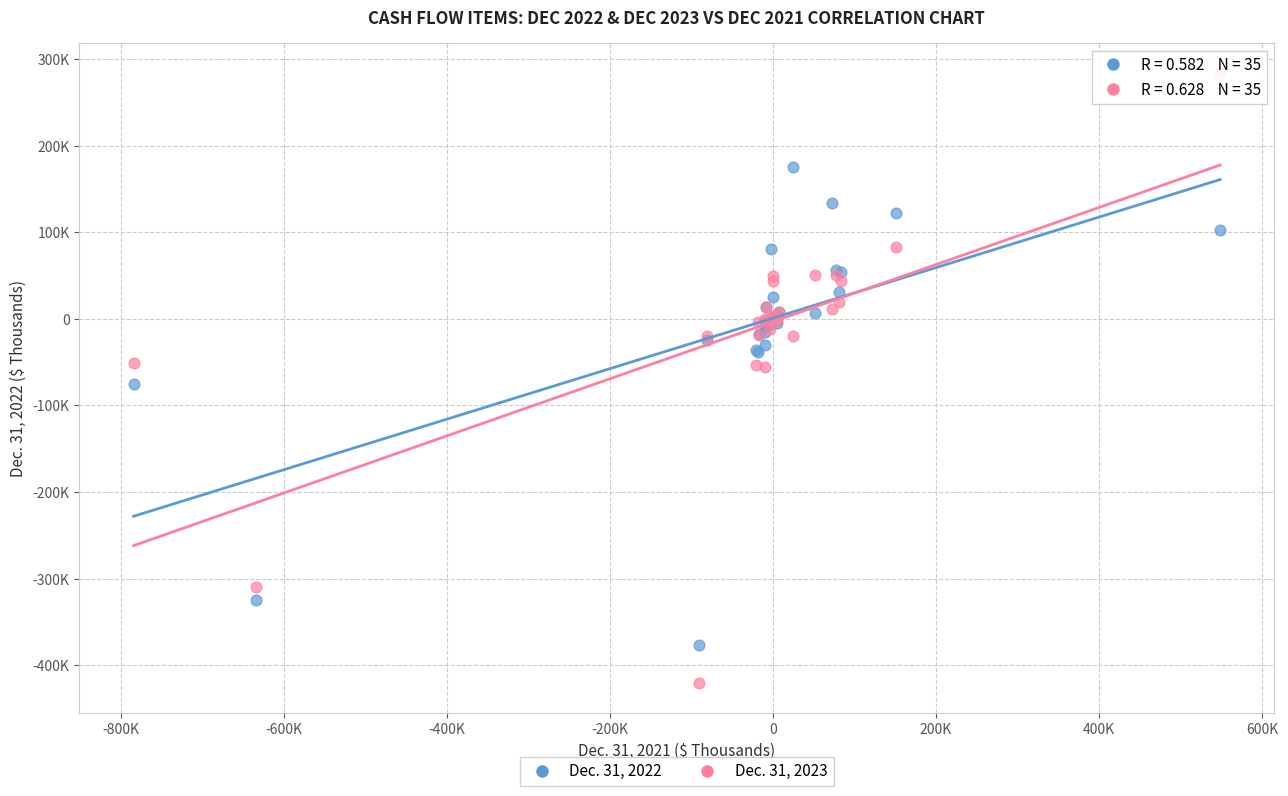

Which series contains the lowest Y value?

Dec. 31, 2023